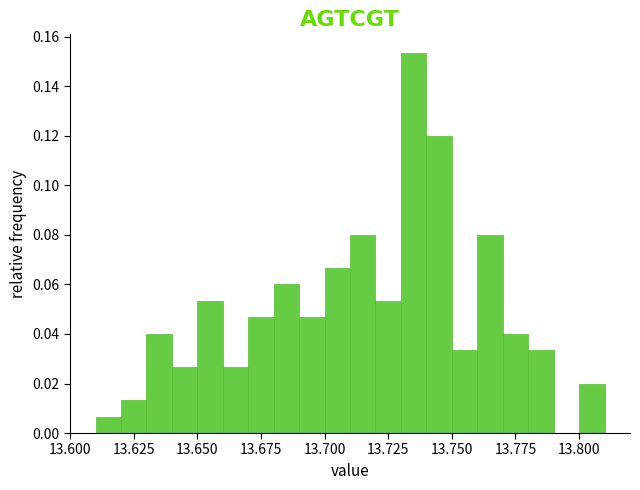

Around what value on the x-axis is the tallest bar? Give the approximate position of its centre, as read against the axis.

13.735